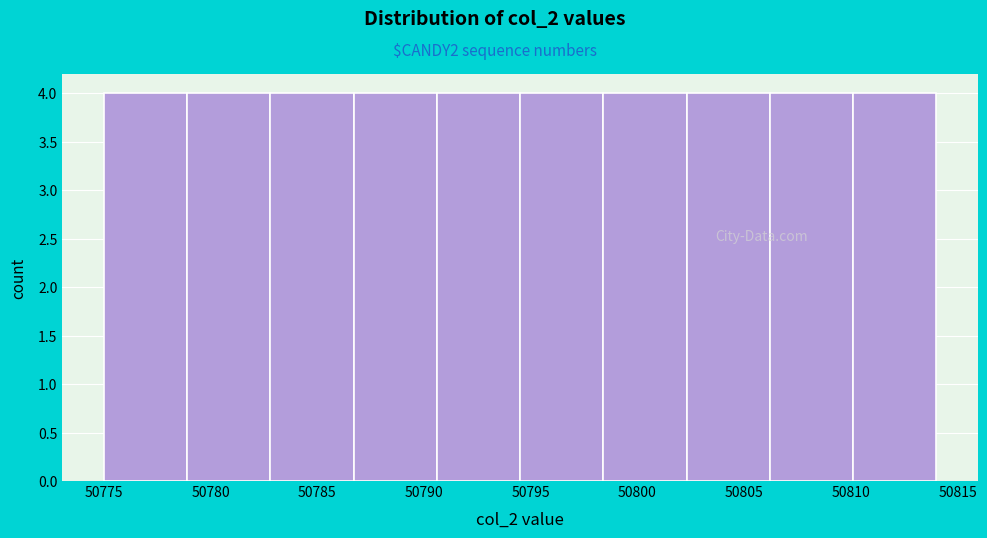

Reading left to right, transcribe this chart: for each bar, give the range it covers on the x-axis and its height. Neither the bar edges nor the heights are printed on the chart, so give them approximately, as read against the axes.

50775.0 to 50778.9: 4
50778.9 to 50782.8: 4
50782.8 to 50786.7: 4
50786.7 to 50790.6: 4
50790.6 to 50794.5: 4
50794.5 to 50798.4: 4
50798.4 to 50802.3: 4
50802.3 to 50806.2: 4
50806.2 to 50810.1: 4
50810.1 to 50814.0: 4